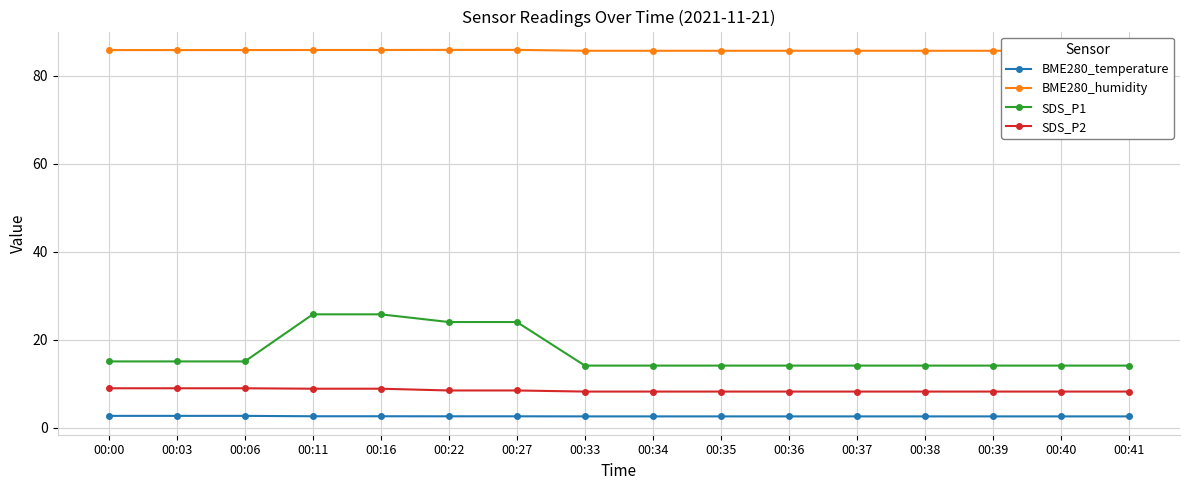

Rank the series by their maximum value, from highest to lowest.

BME280_humidity, SDS_P1, SDS_P2, BME280_temperature